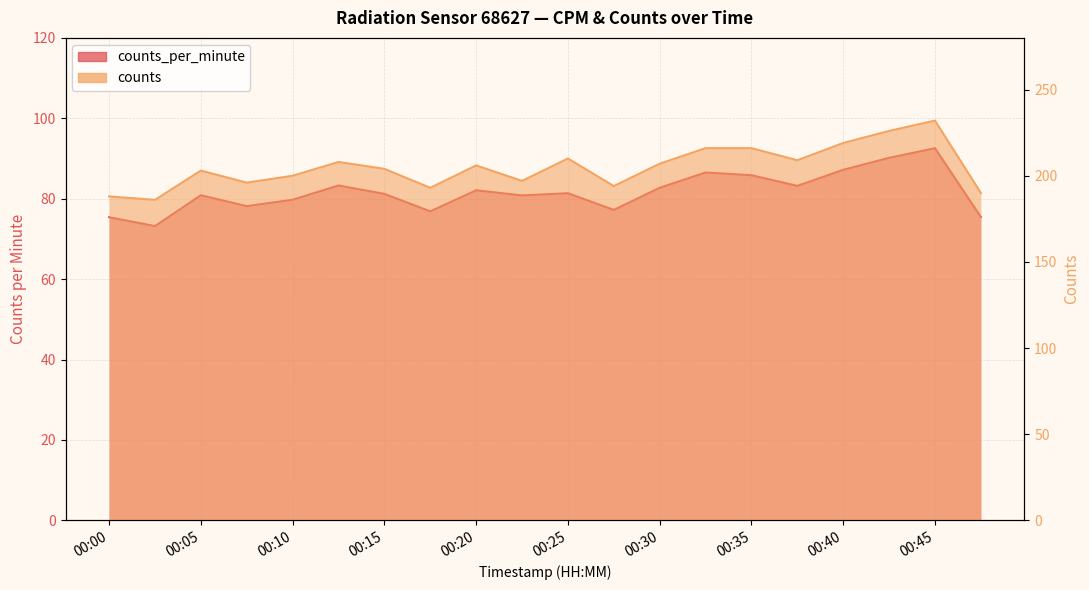

How many distinct data groups are displayed?

2